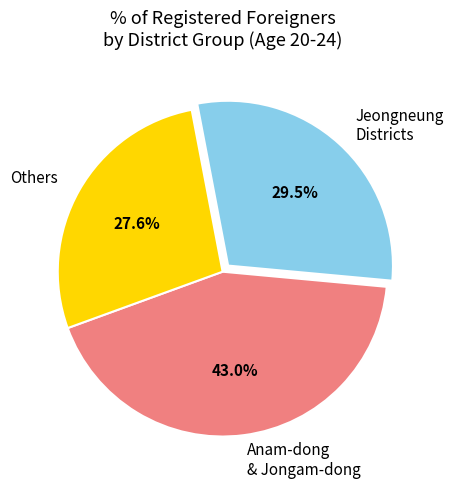

What is the total percentage of Anam-dong & Jongam-dong and Others?

70.5%